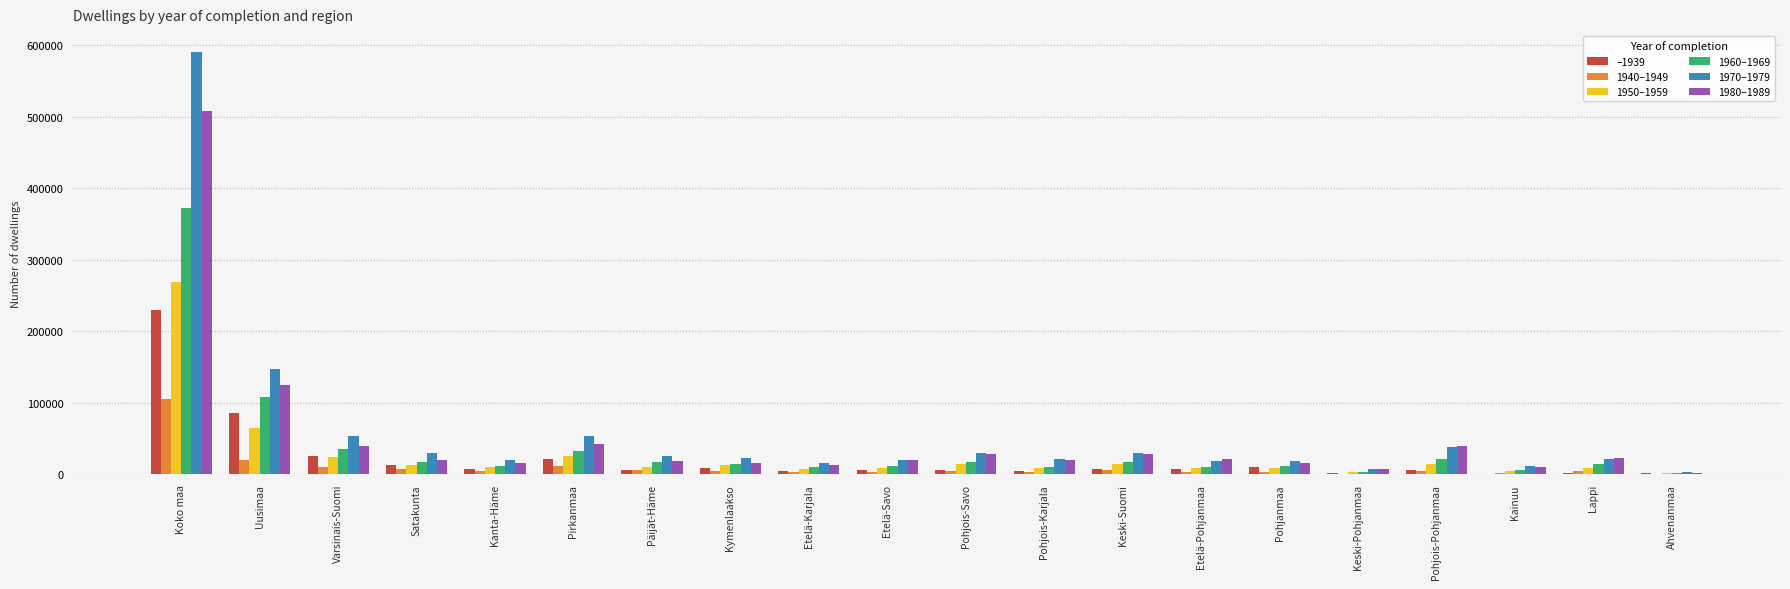

At which category is the sum across all series the highest?

Koko maa